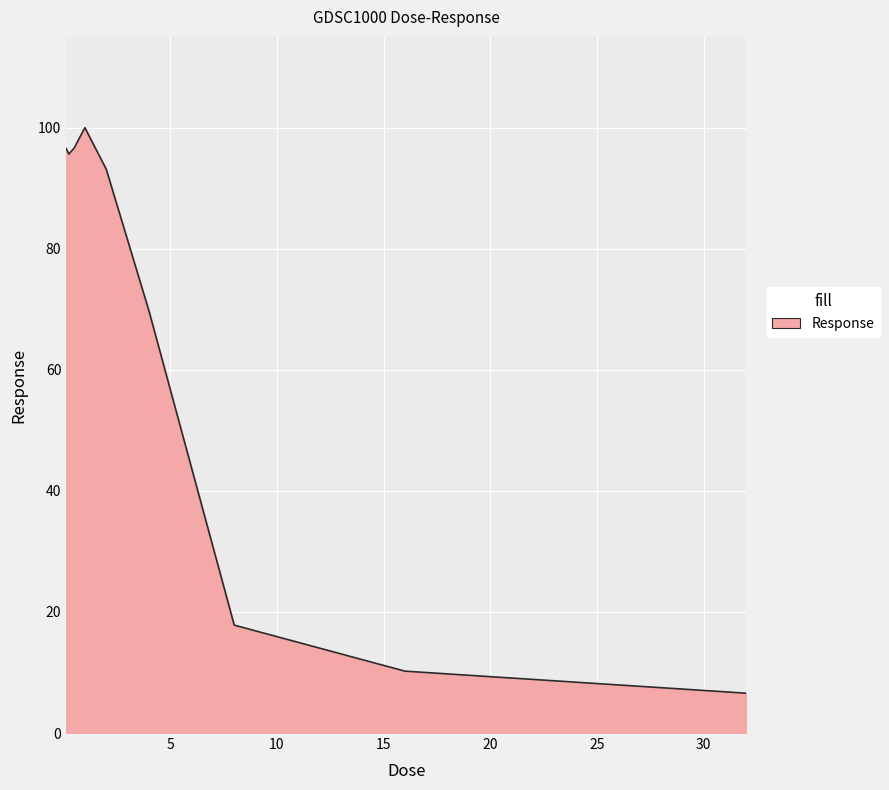

What is the minimum value shown in the chart?

6.6